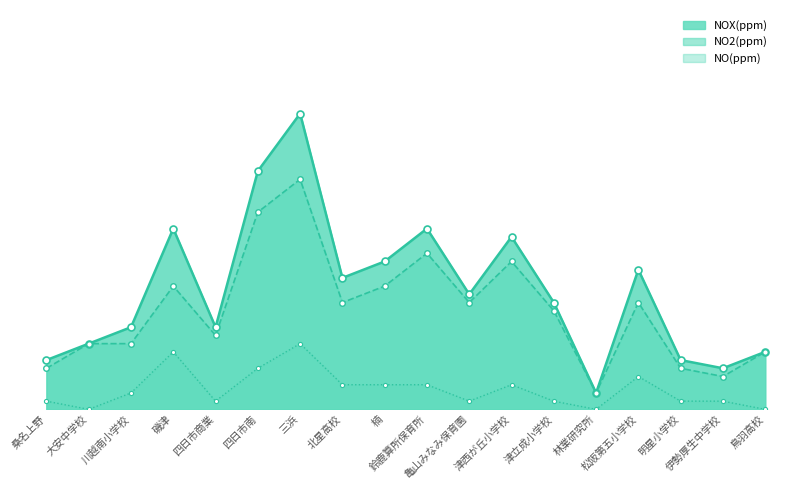

Is it true that NO2(ppm) equals 0.0 at 川越南小学校?

True